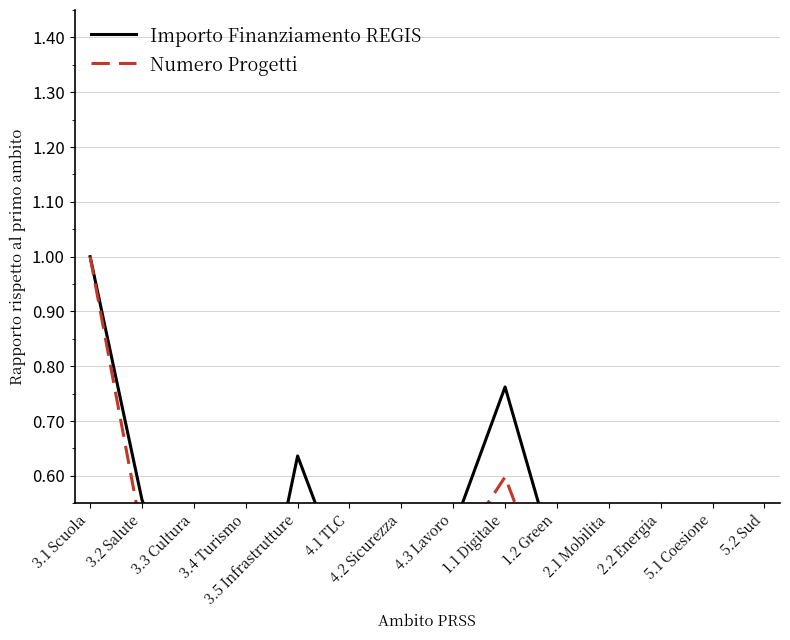

How many lines are shown in the chart?

2